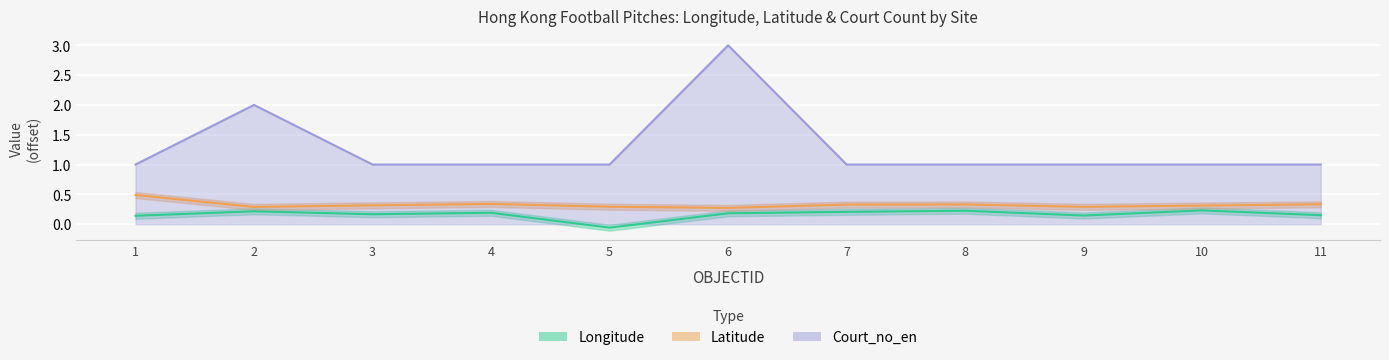

True or false: Latitude and Court_no_en cross at least once.

False